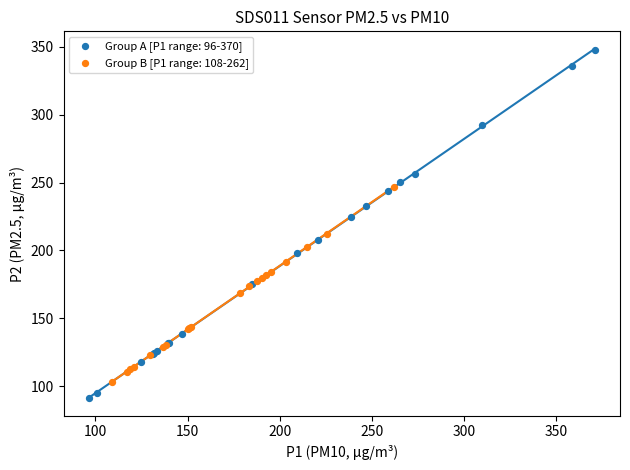

Which series reaches the minimum Y coordinate?

Group A [P1 range: 96-370]